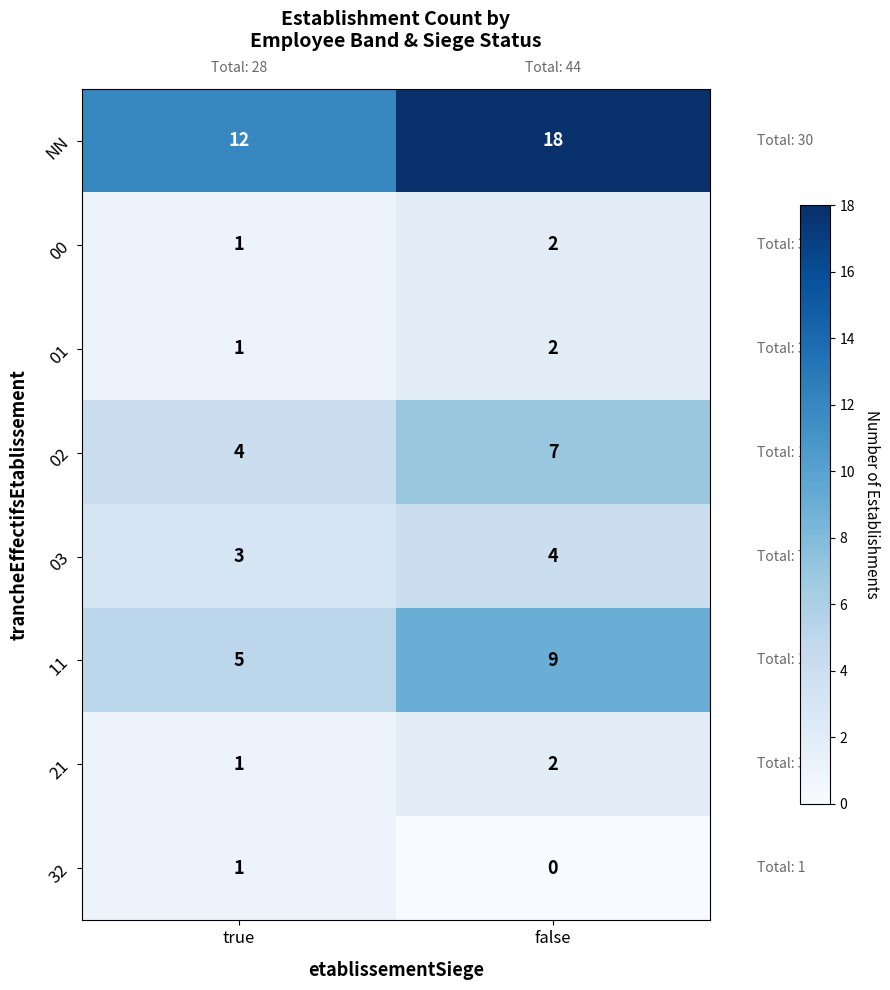

Which series has the largest range (max minus min)?

NN